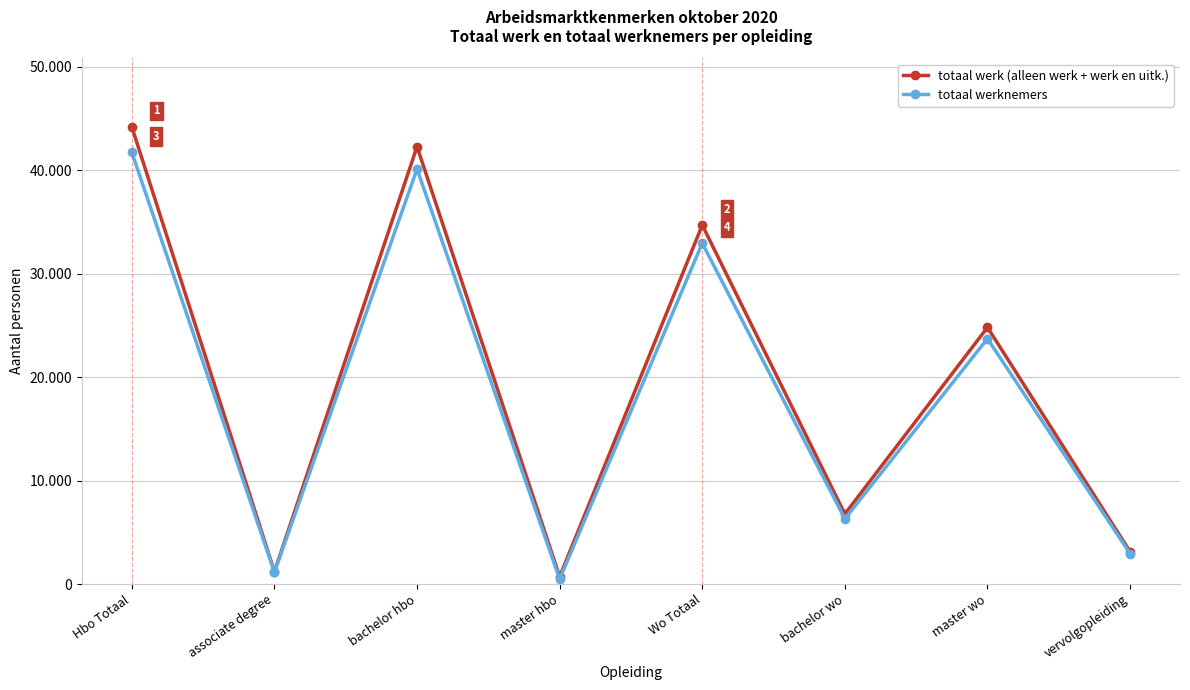

True or false: totaal werk (alleen werk + werk en uitk.) has a value of 6770 at bachelor wo.

True